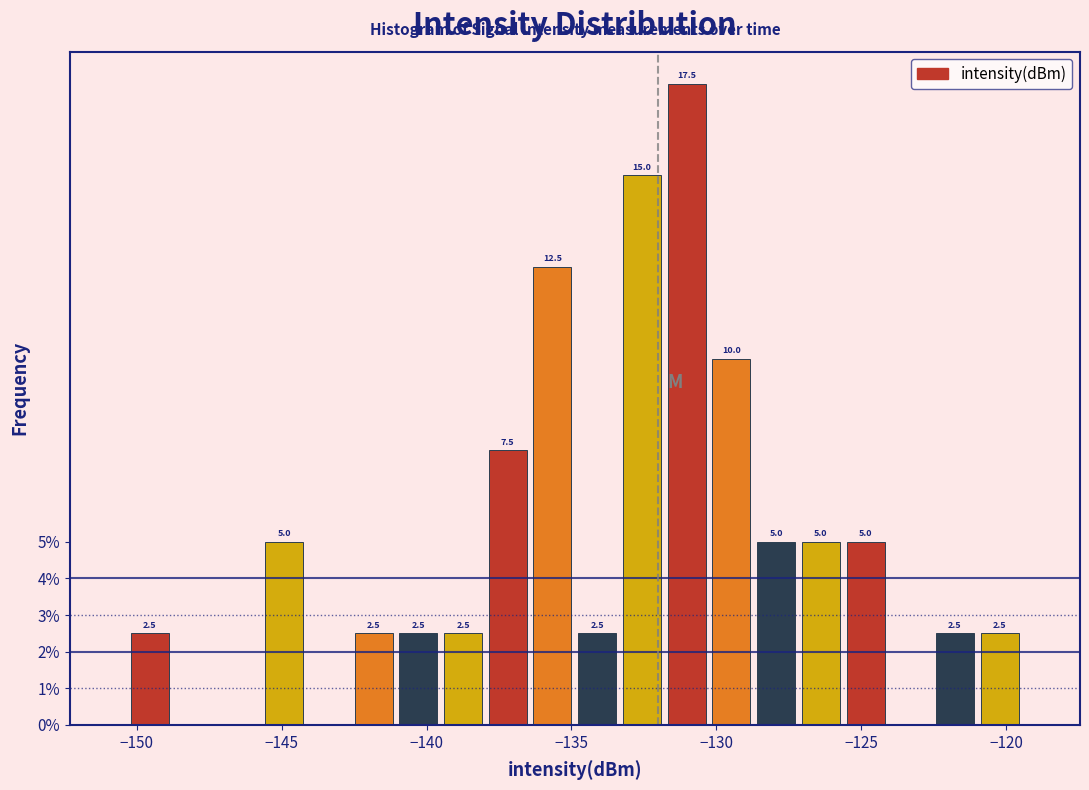

Around what value on the x-axis is the tallest bar? Give the approximate position of its centre, as read against the axis.

-131.0